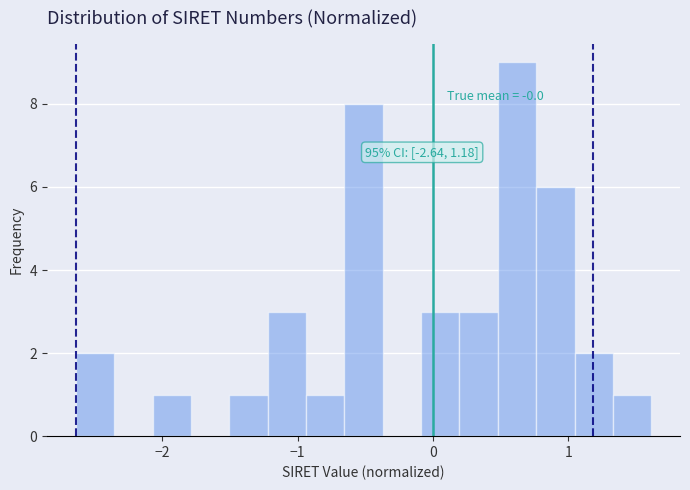

Read against the x-axis, roughly where is the centre of the tallest bar?

0.6